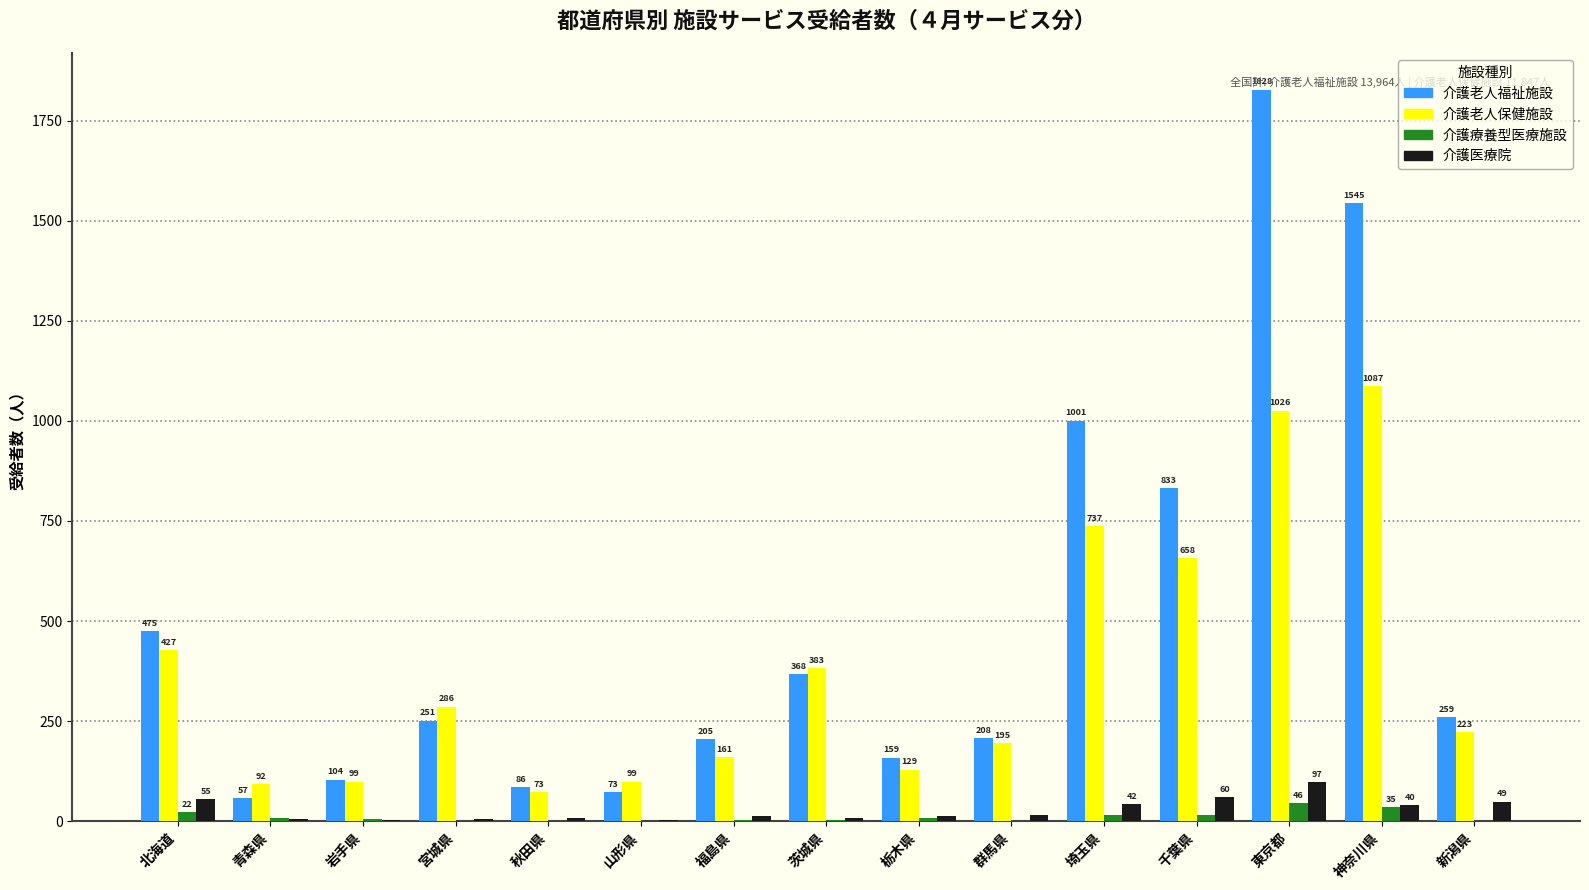

True or false: 介護老人福祉施設 has a value of 222 at 栃木県.

False